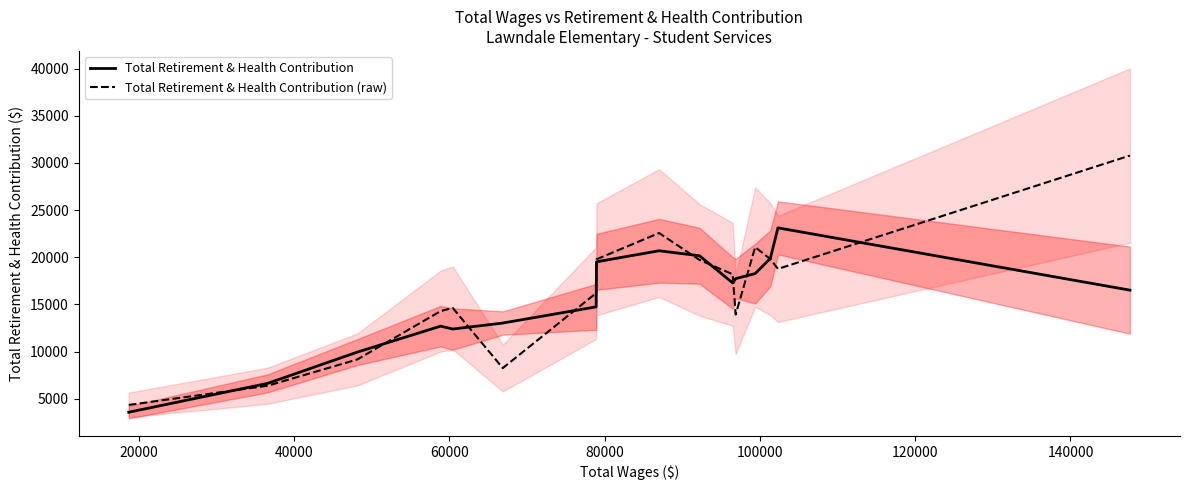

What is the maximum value for Total Retirement & Health Contribution (raw)?

30788.0